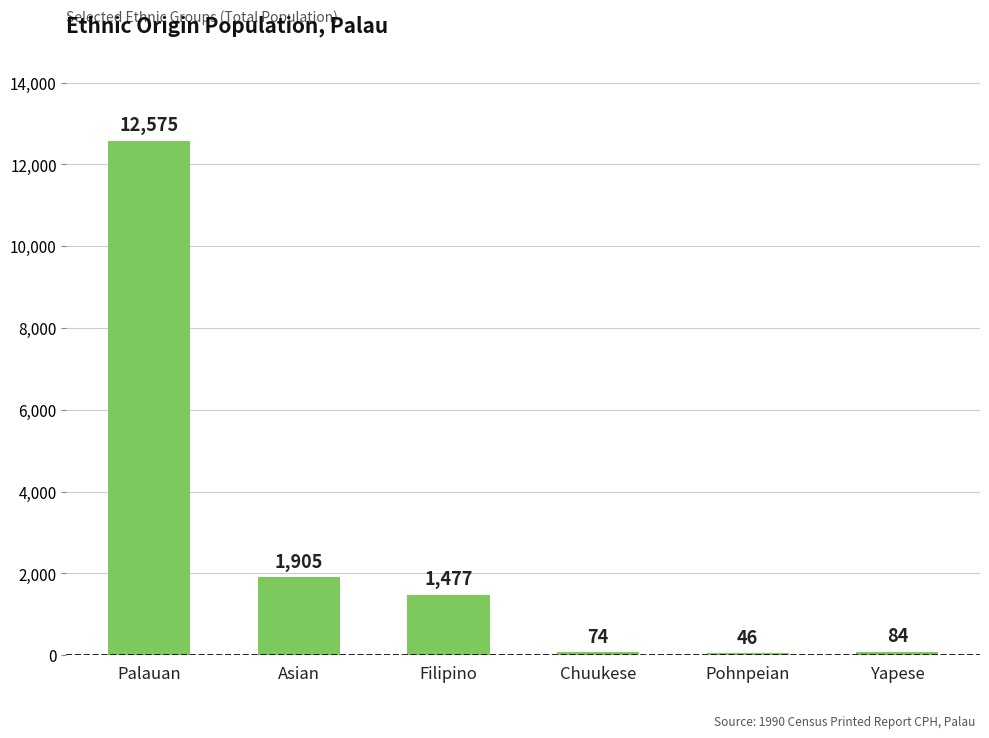

What is the difference between the maximum and minimum values?

12529